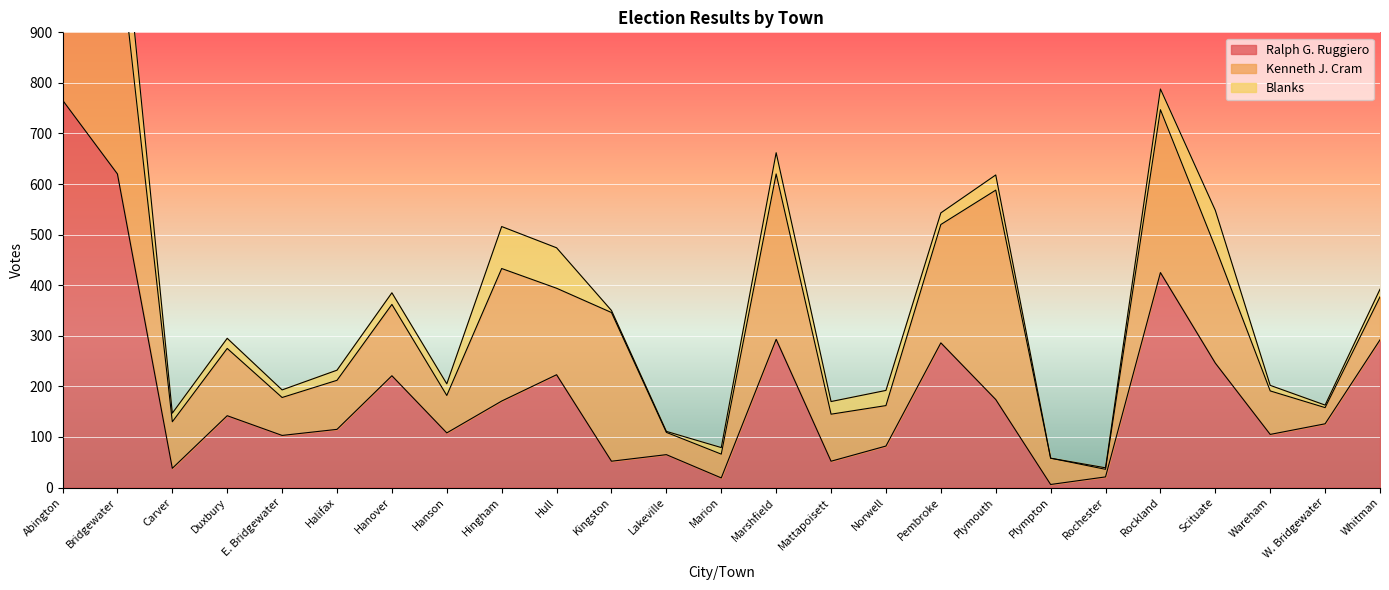

What position from the left is Kingston?

11